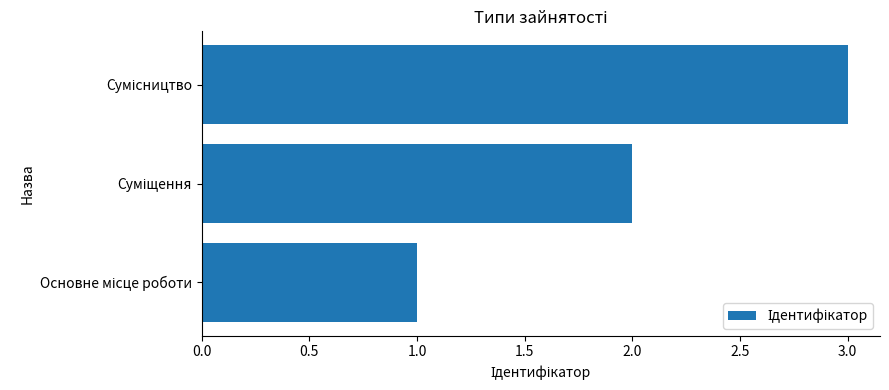

What is the maximum value shown in the chart?

3